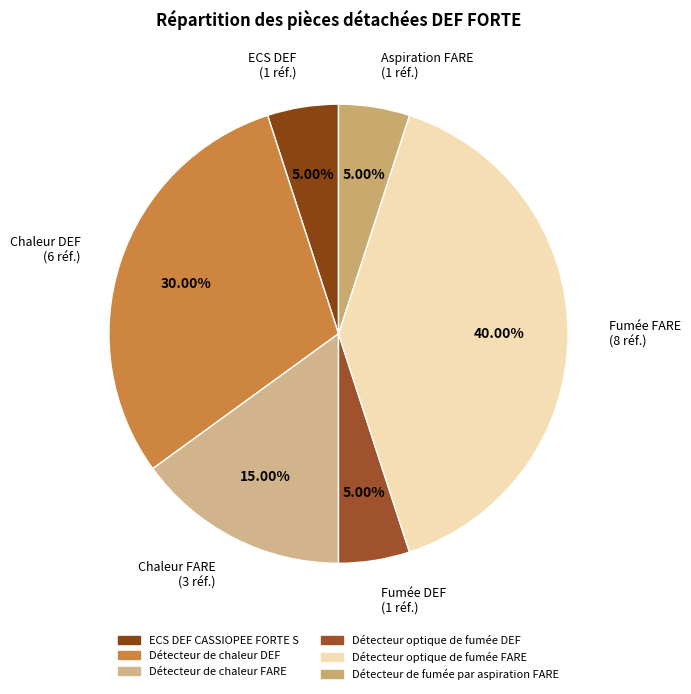

What is the total percentage of ECS DEF CASSIOPEE FORTE S and Détecteur de chaleur DEF?

35.0%